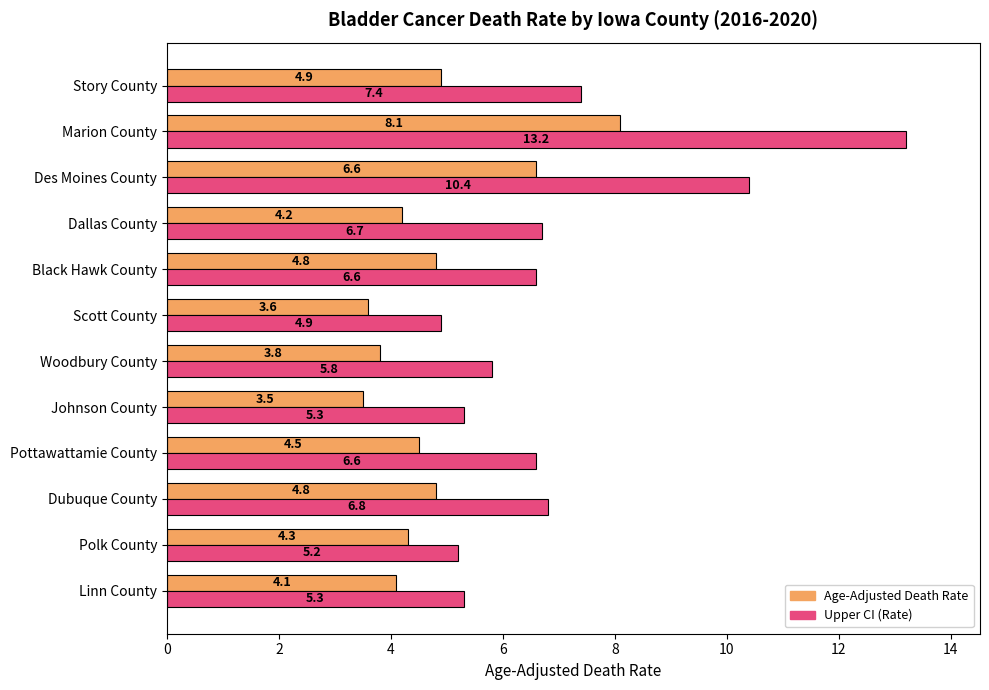

What is the spread (max minus min) of values at Johnson County?

1.8